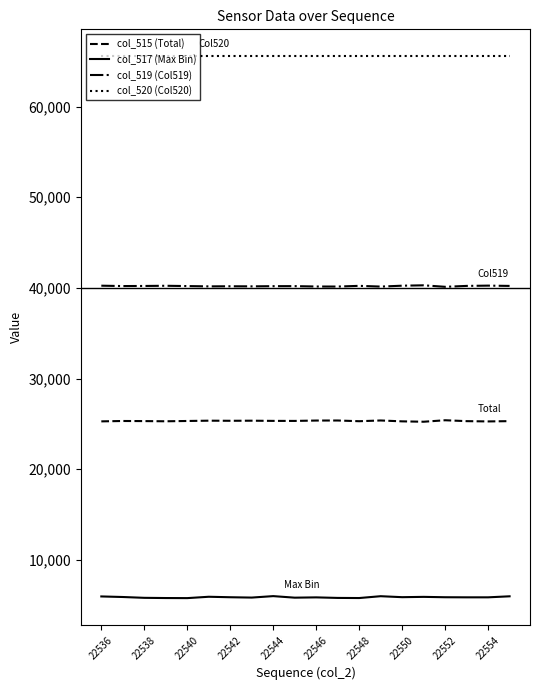

What is the minimum value for col_520 (Col520)?

65535